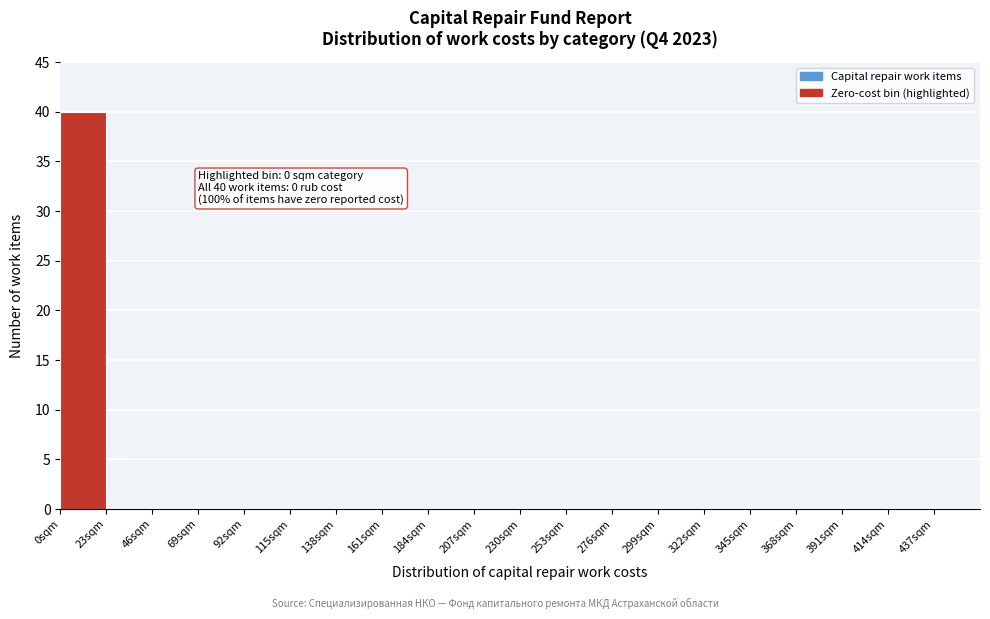

Which range on the x-axis has the tallest bar?

0 to 23